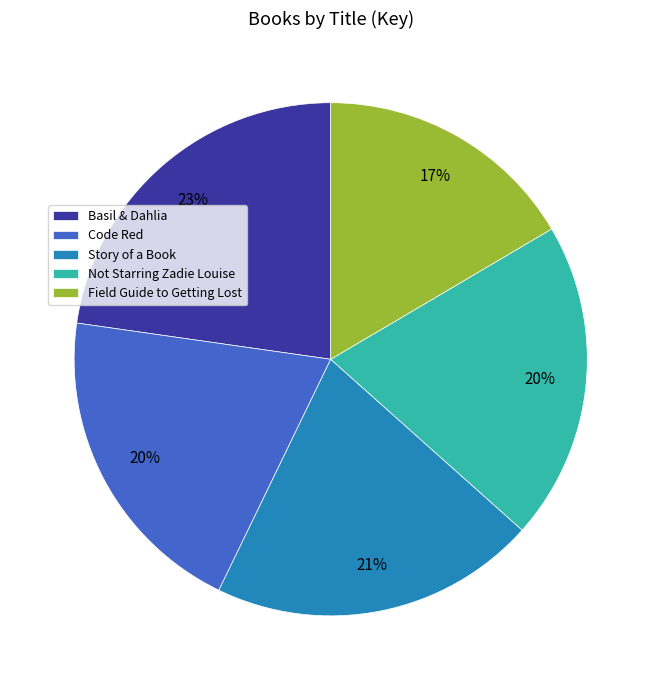

How many segments does this pie chart have?

5